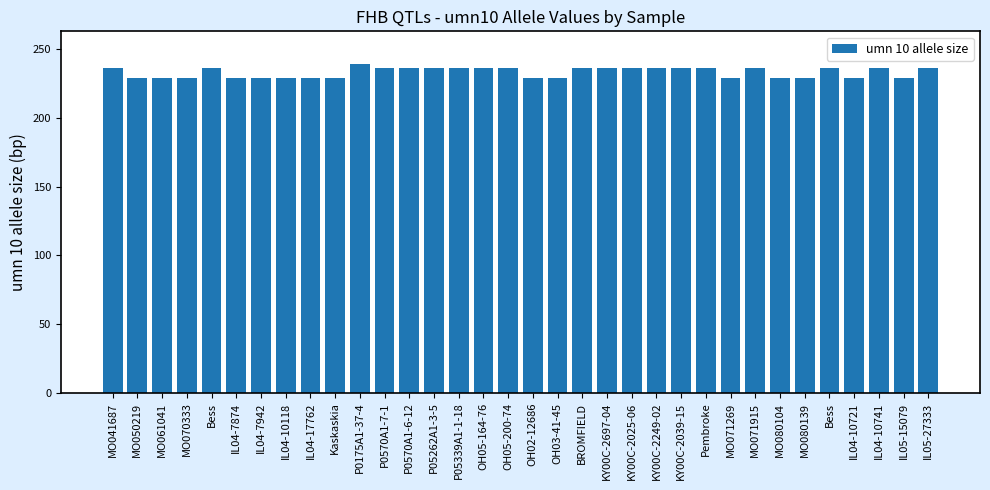

What is the value of the 11th bar from the left?

239